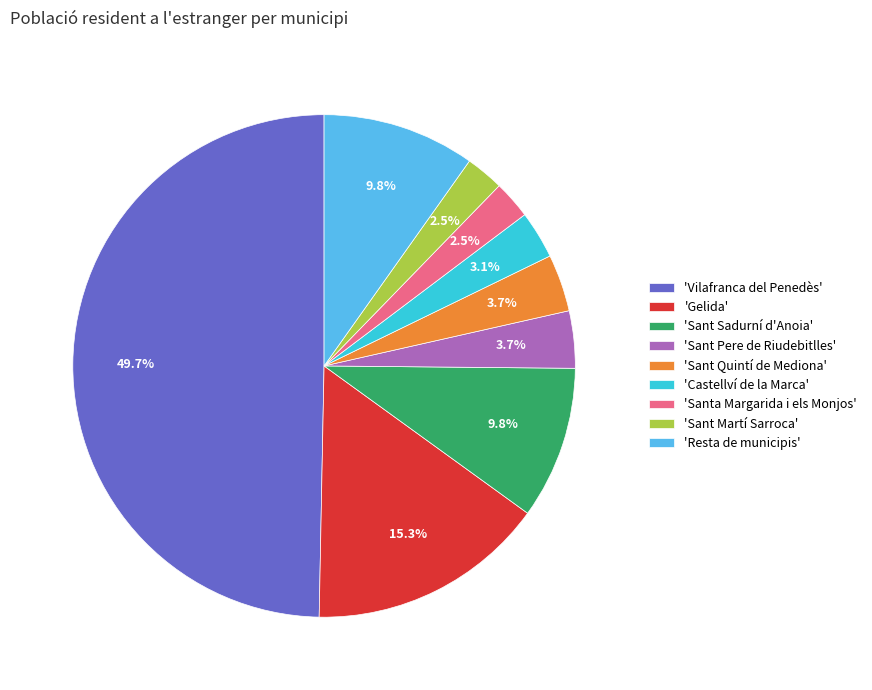

To the nearest percent, what is the average slice percentage?

11%